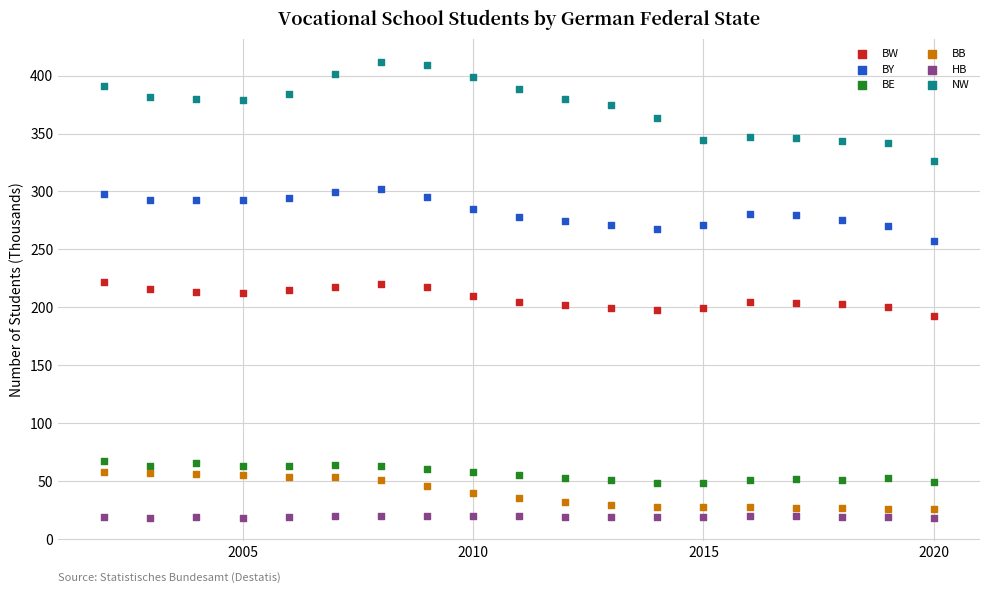

What are all the series names shown in the legend?

BW, BY, BE, BB, HB, NW